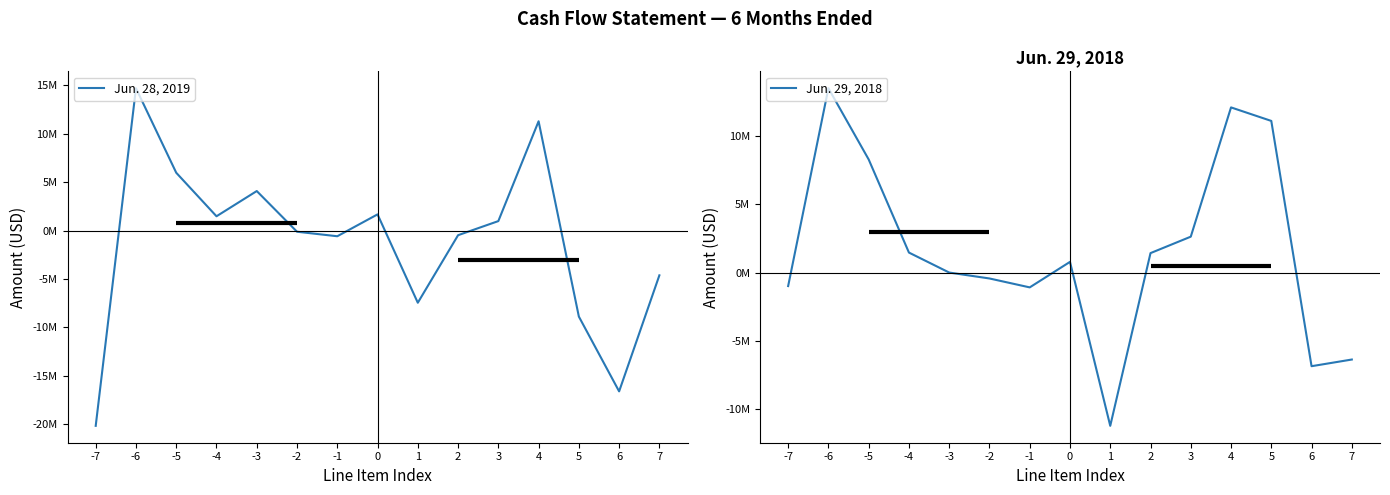

Which label corresponds to the largest value in the chart?

-6